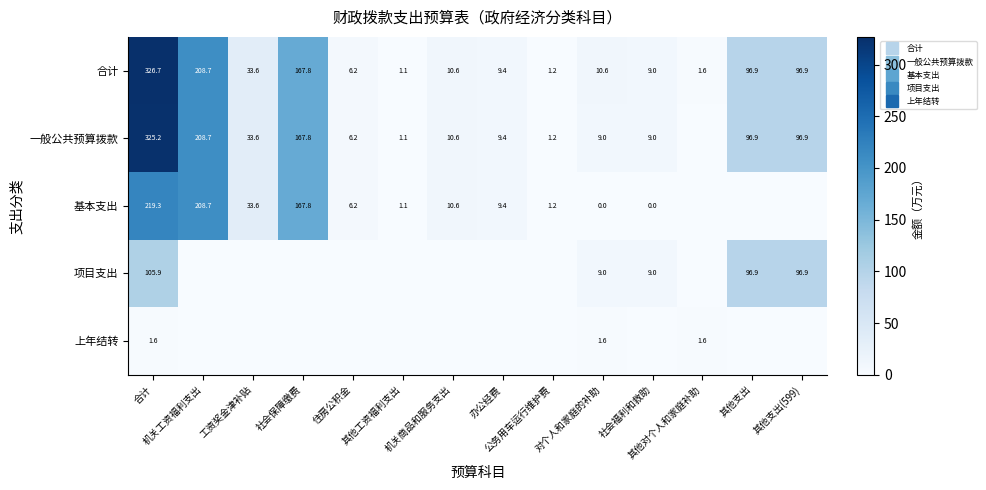

What is the difference between the maximum and minimum values in the 基本支出 series?

219.3